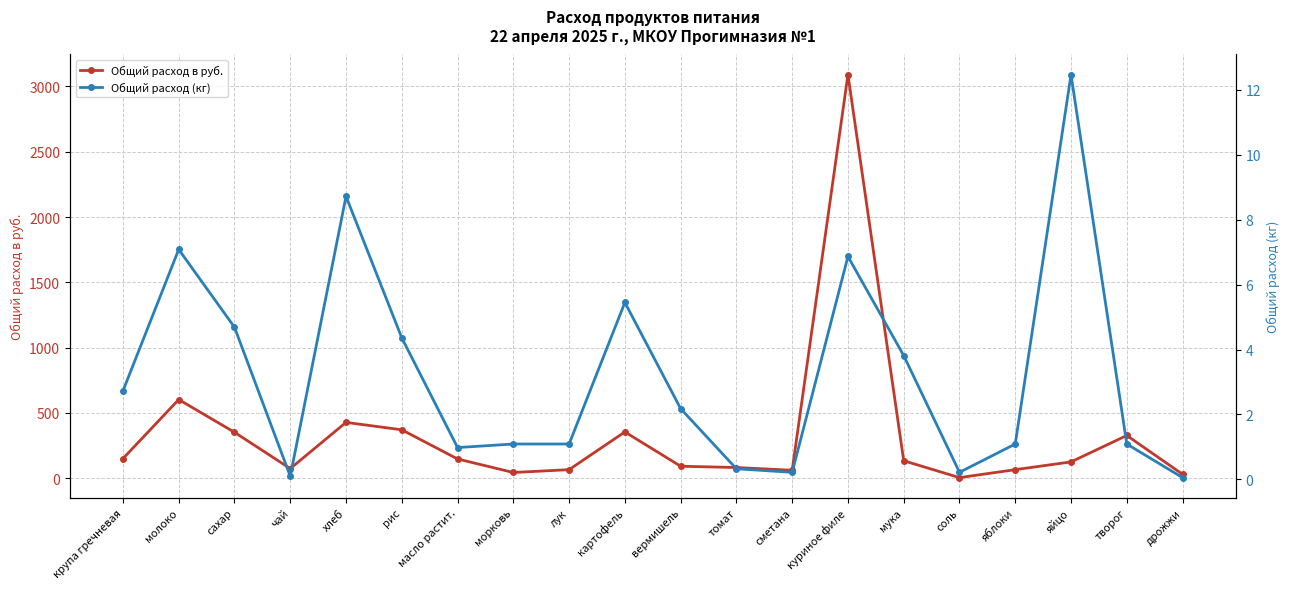

What is the total value across all series at томат?

82.1